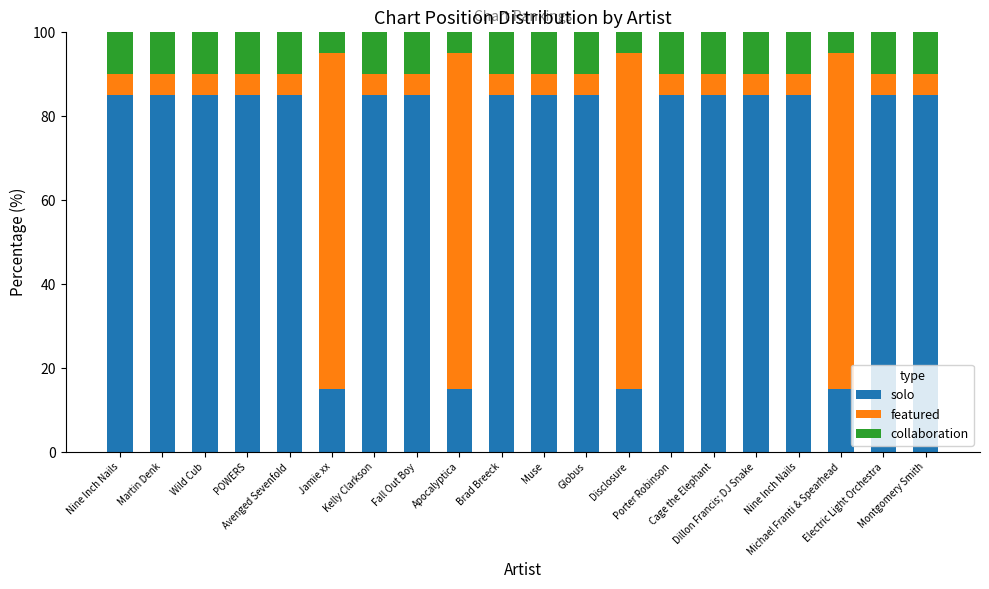

Does the chart contain stacked bars?

Yes